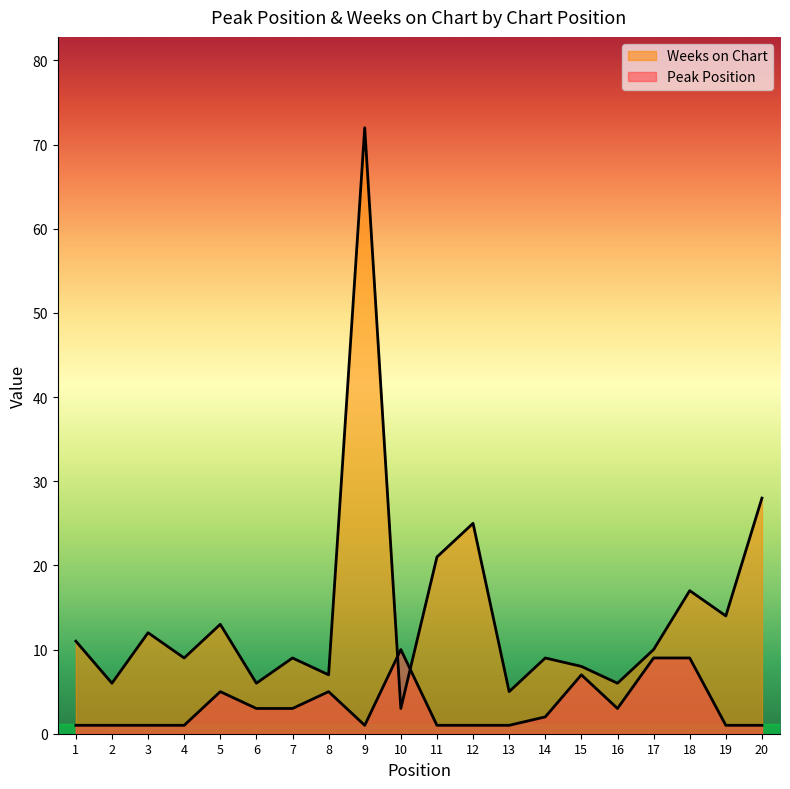

Which category has the lowest value in the Peak Position series?

1